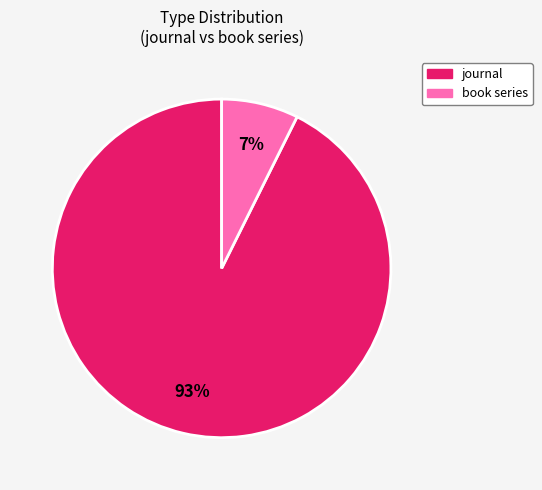

Is it true that journal is 93% of the pie?

True